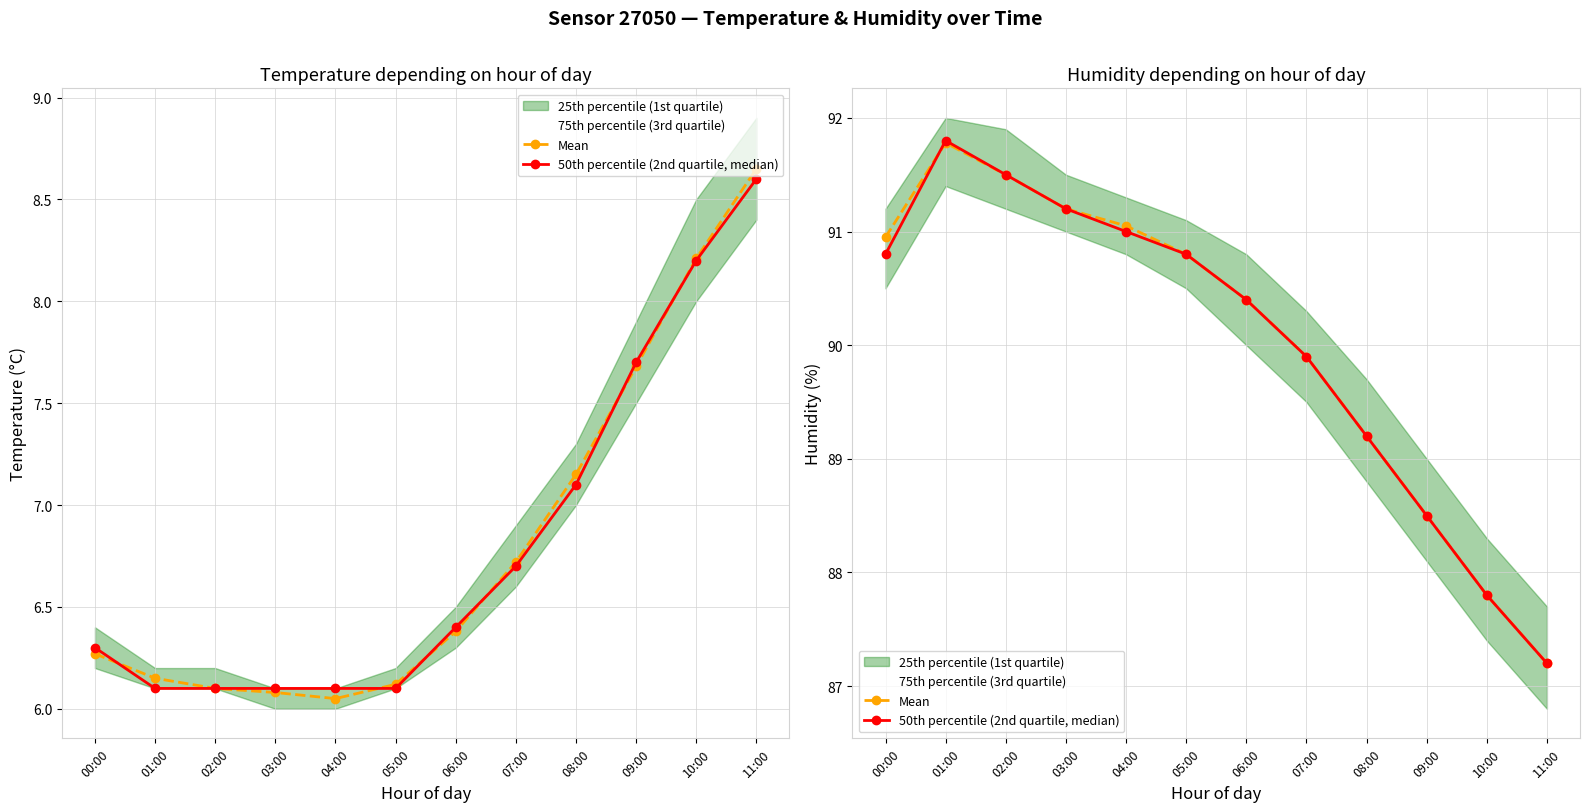

What is the maximum value for Mean?

91.8